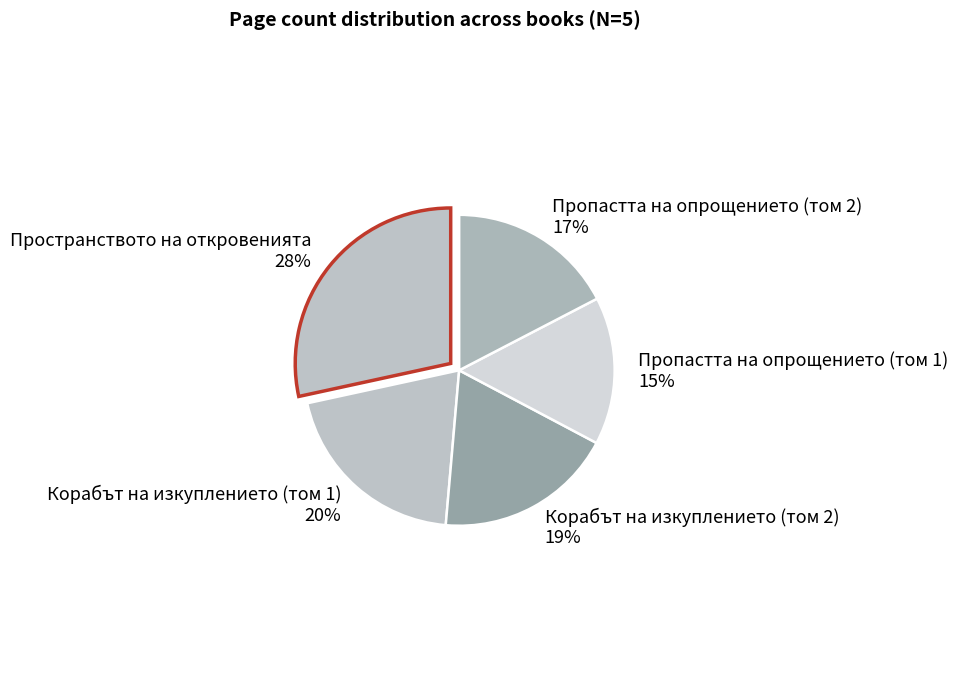

To the nearest percent, what is the difference between the largest and smallest slice percentages?

13%